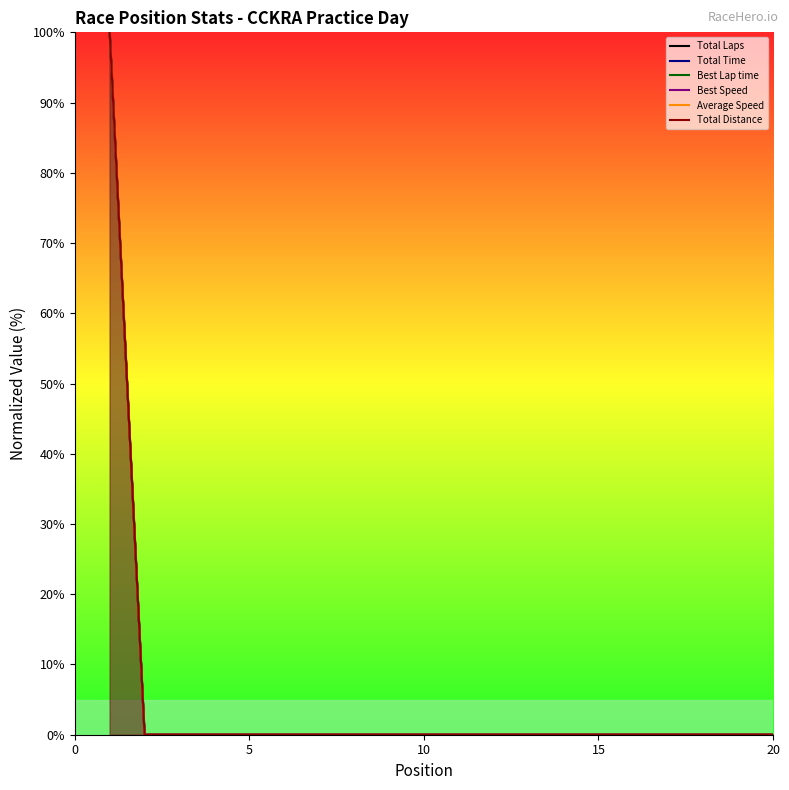

What is the average value of the Total Time series?

5